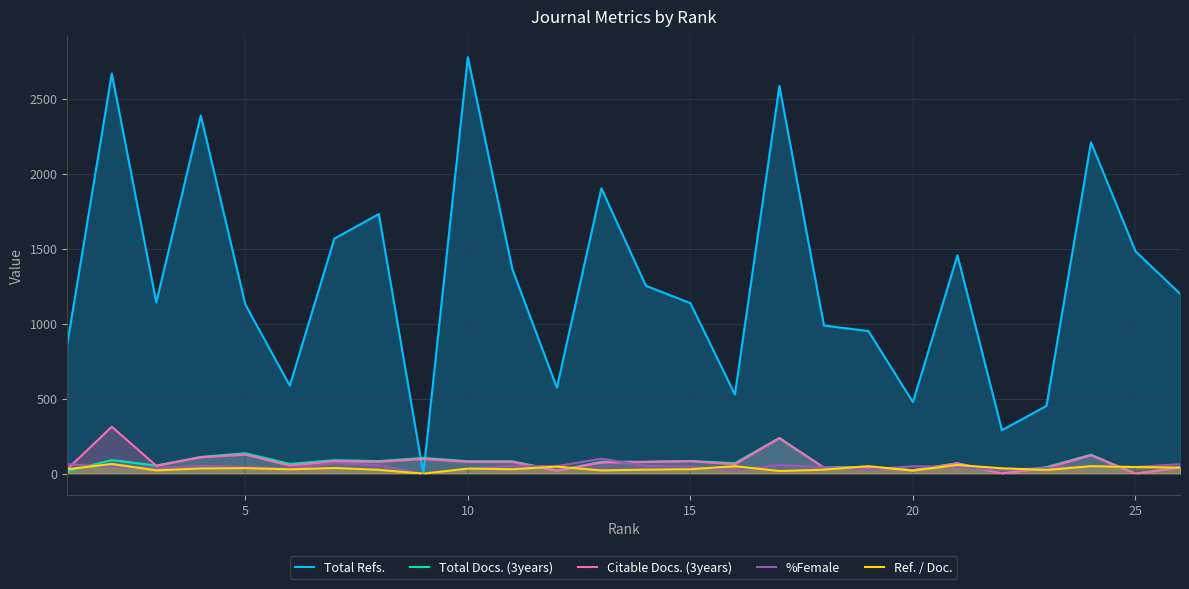

What is the greatest value displayed?

2777.0